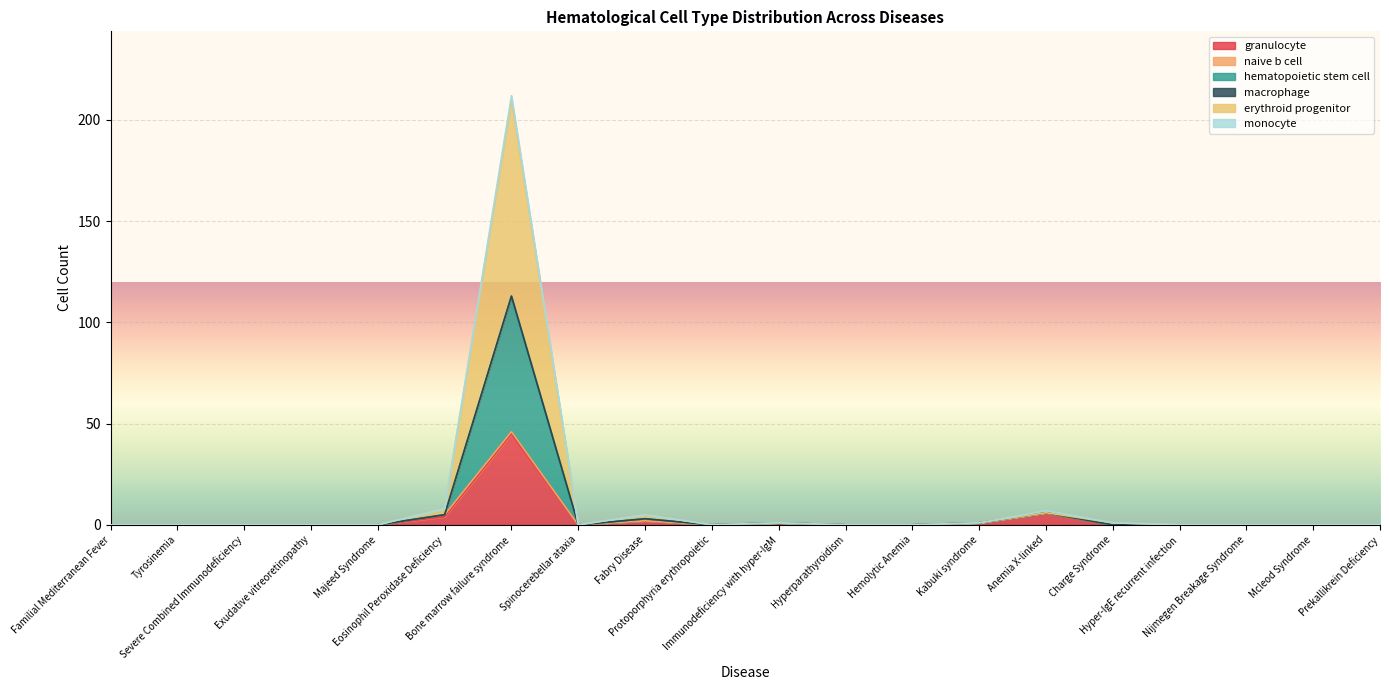

Which series has the largest total across all categories?

erythroid progenitor